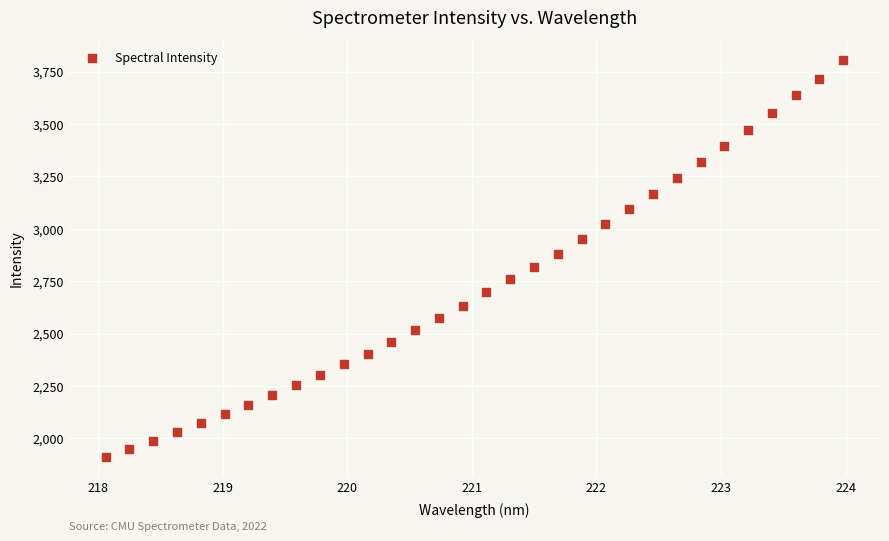

What is the range of X values (max minus min)?

5.9